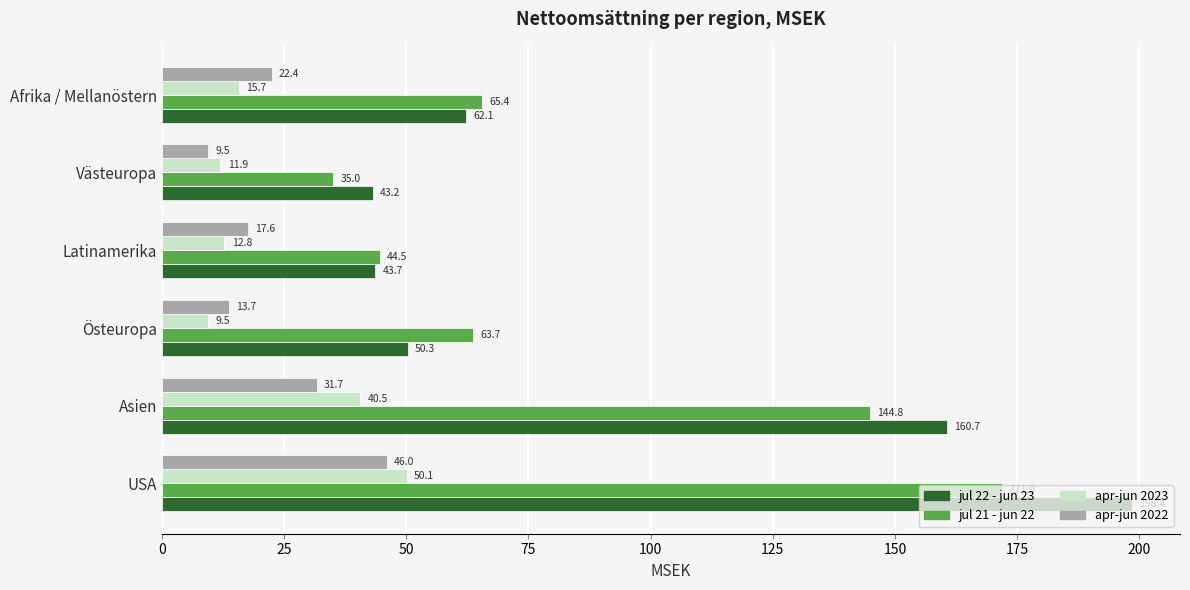

Count the number of categories in the chart.

6